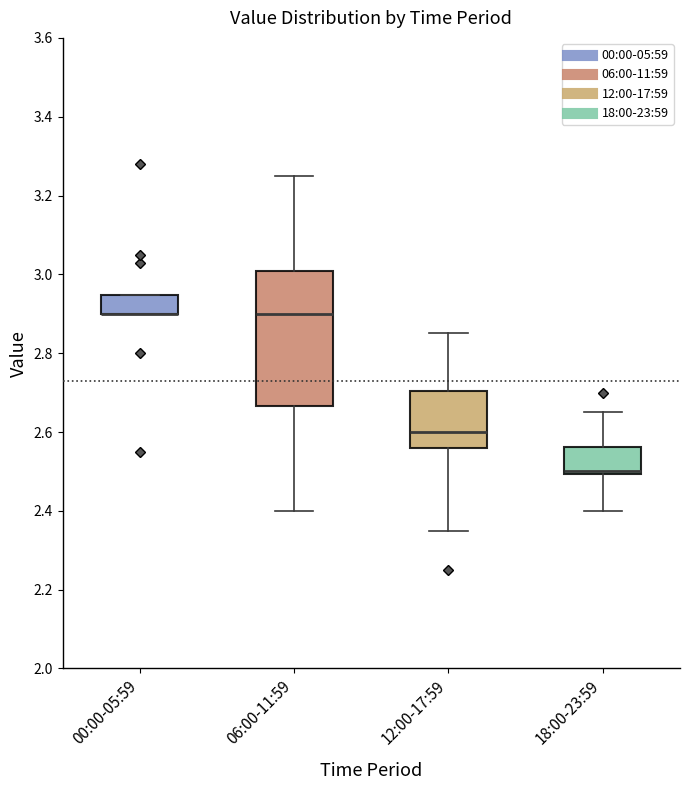

Which box is the tallest, from its lower edge to its upper edge?

06:00-11:59